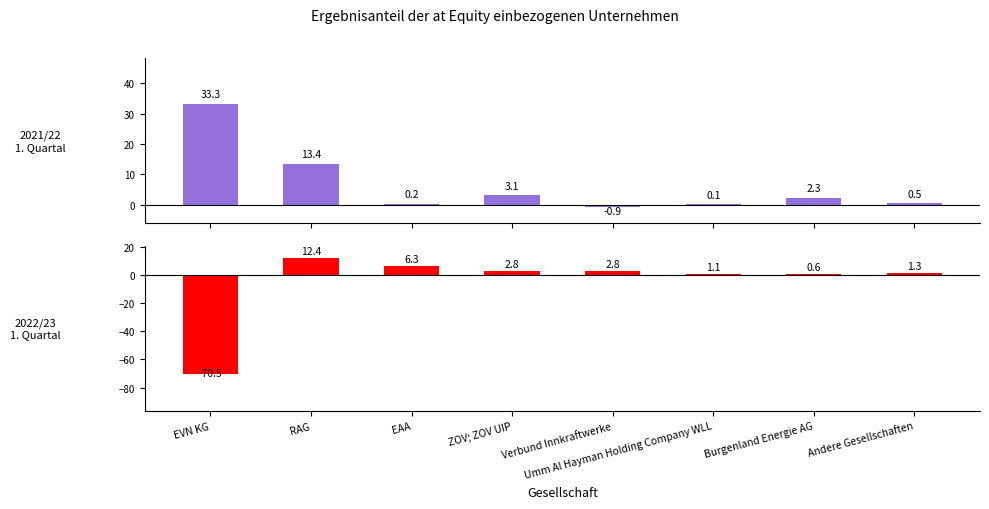

What is the approximate value of 2021/22
1. Quartal at Andere Gesellschaften?

0.5